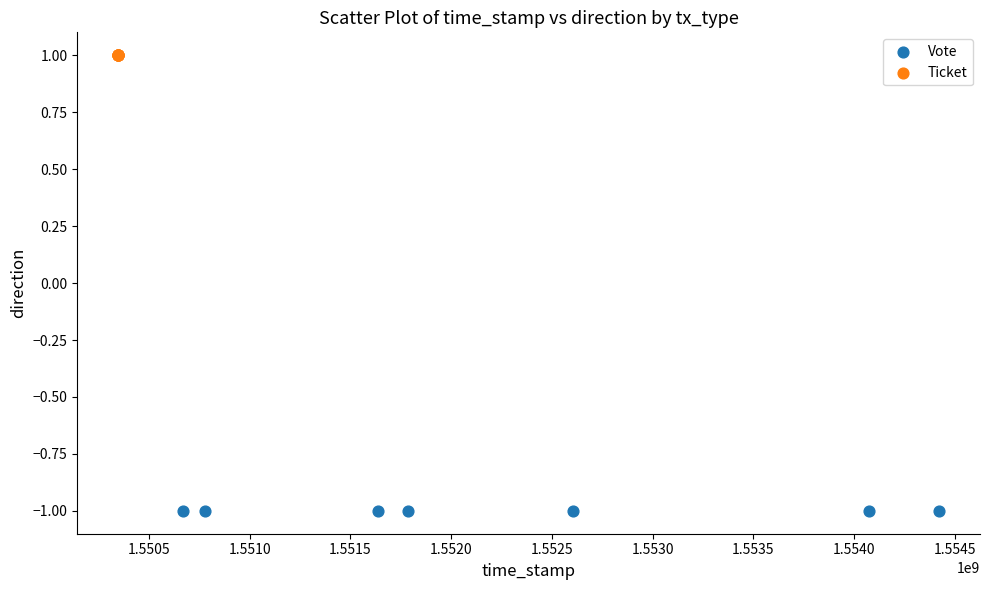

Which series contains the lowest Y value?

Vote